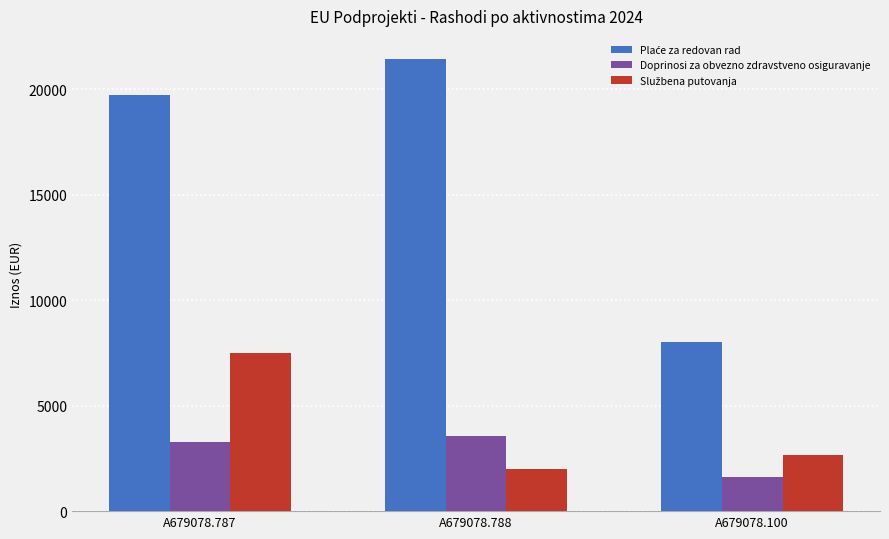

What is the total value across all series at A679078.787?

30500